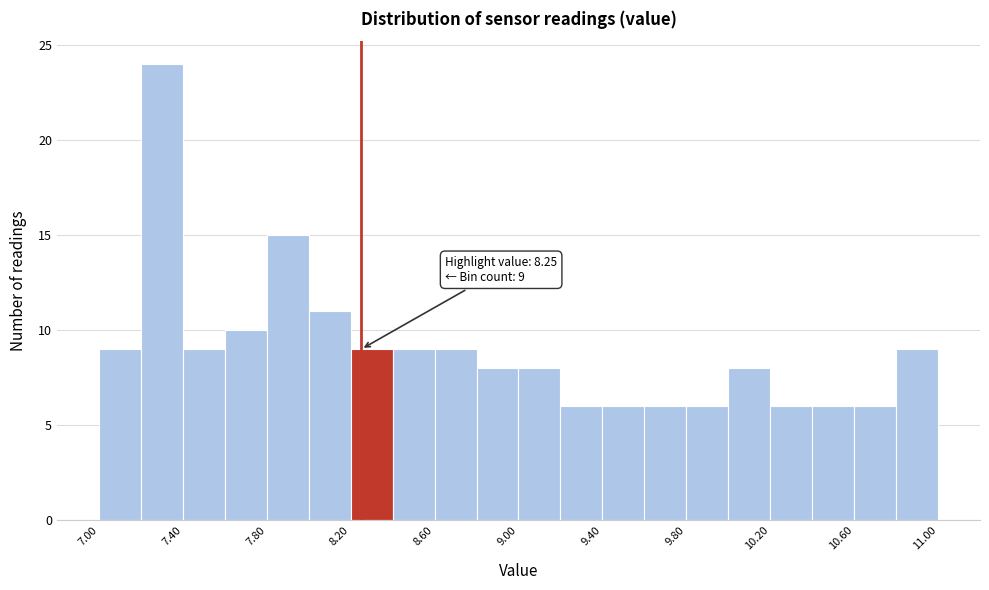

Over which range of the x-axis is the bar tallest?

7.2 to 7.4